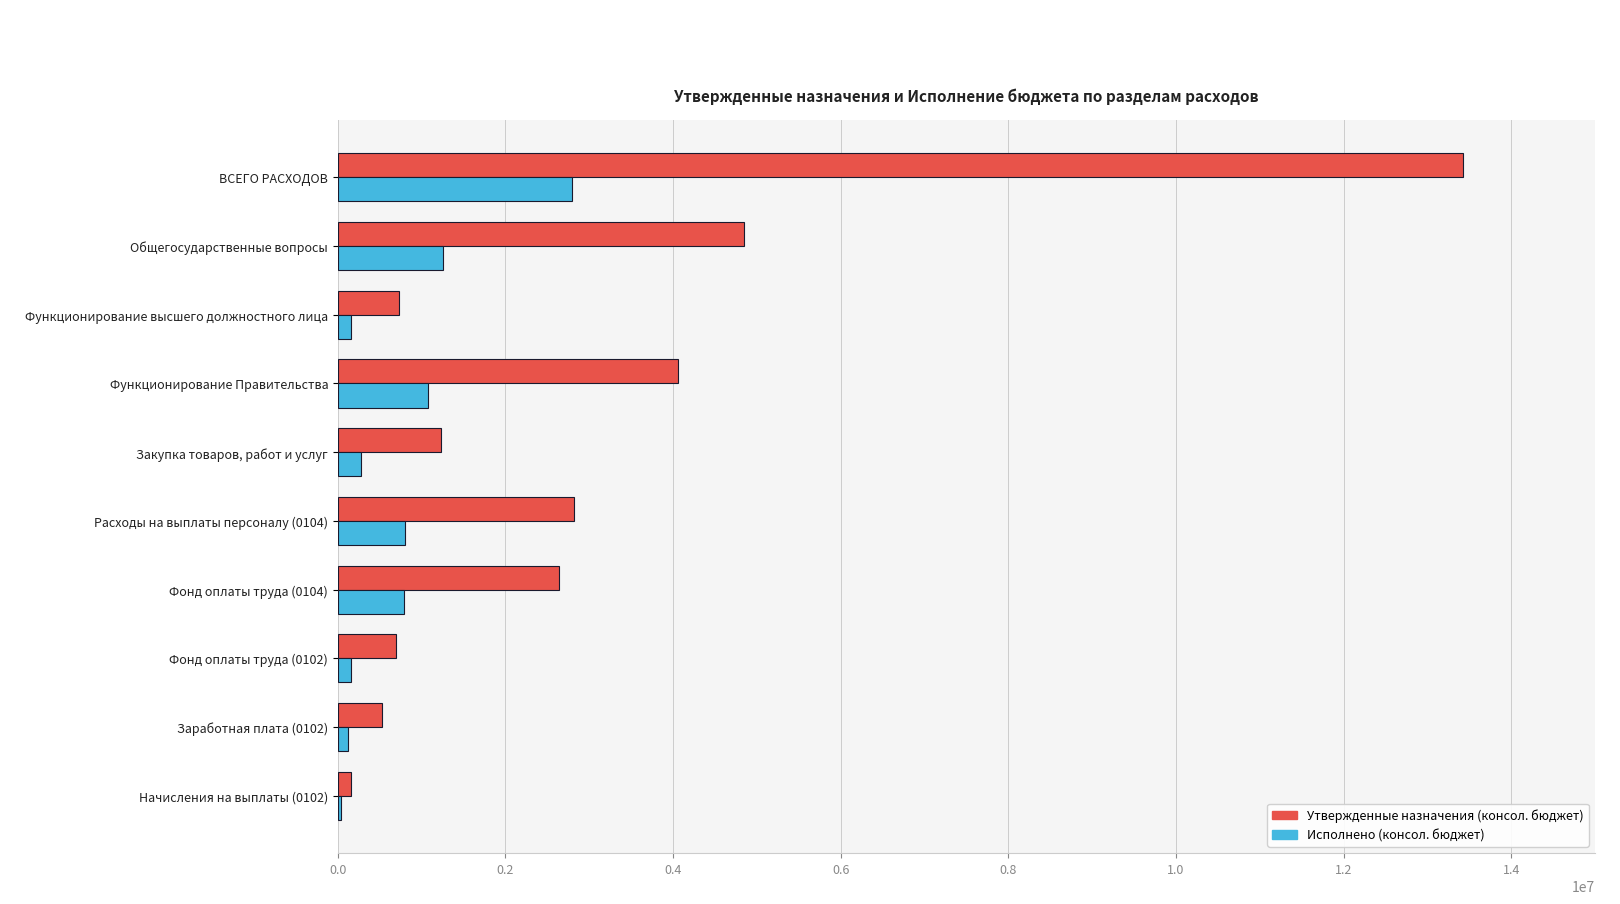

Which label corresponds to the largest value in the chart?

ВСЕГО РАСХОДОВ